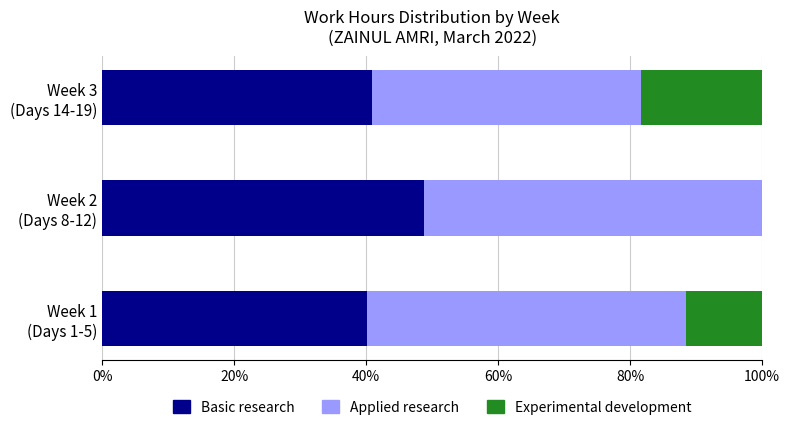

Which category has the highest value in the Basic research series?

Week 2
(Days 8-12)